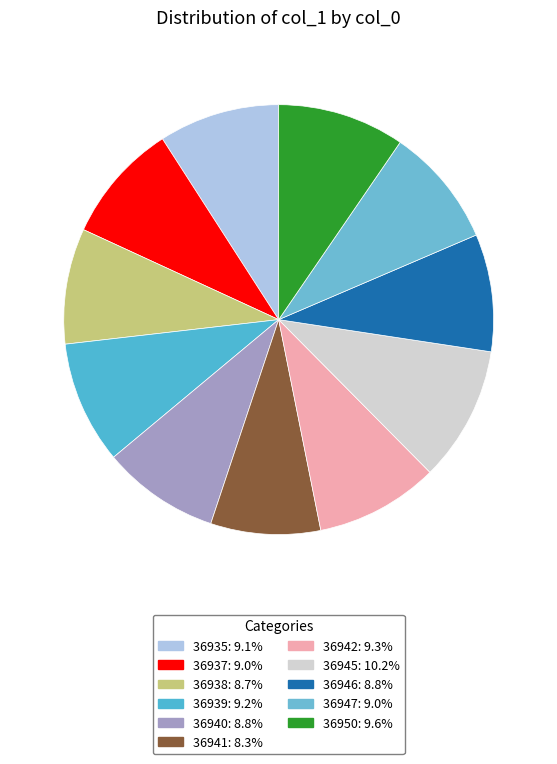

Which slice is the largest?

36945